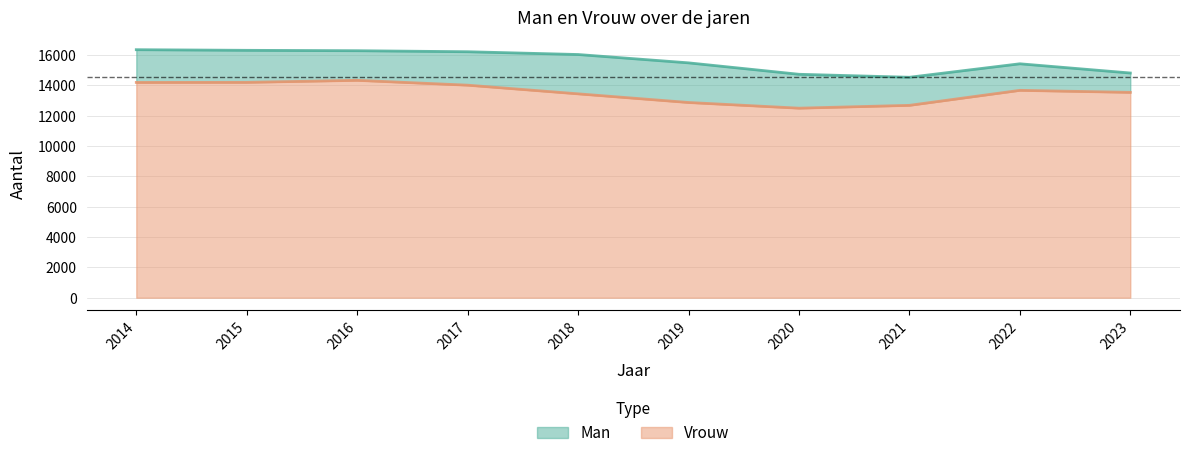

Does the chart display data point markers on the line(s)?

No